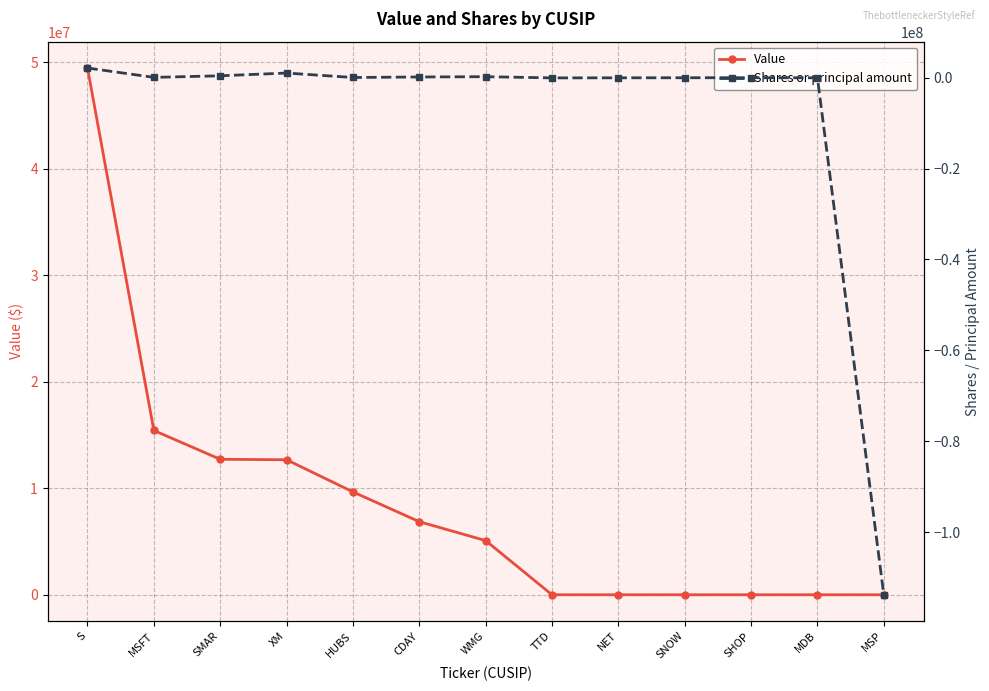

Which series has the largest range (max minus min)?

Shares or principal amount